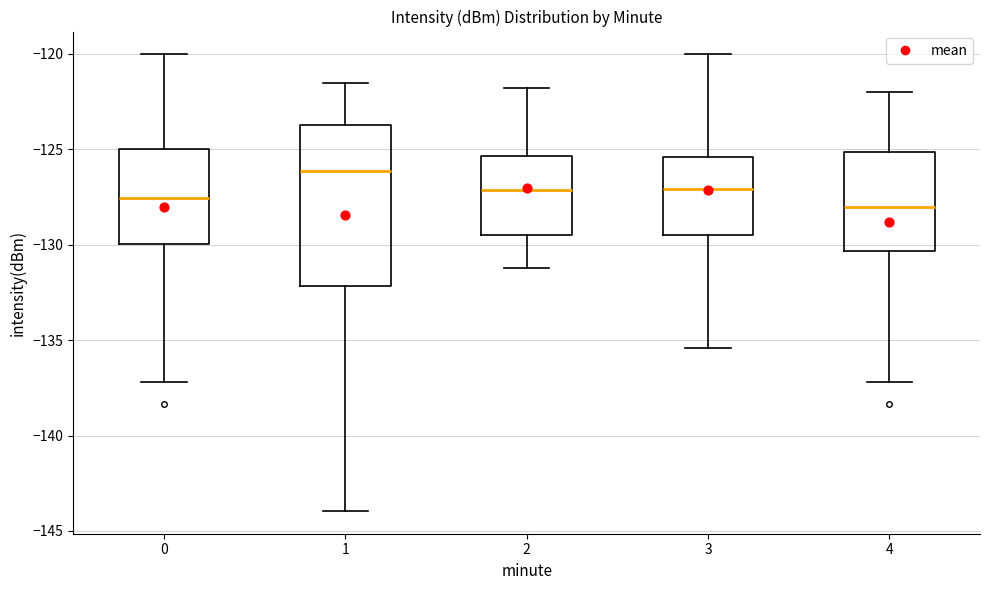

Reading left to right, transcribe this box plot: for each box, give where its median line is, the range the box spans, and where its two whiskers end, as read against the y-axis. The values are not printed on the chart, so give them approximately, as read against the axis.

0: median -127.5, box -130.0 to -125.0, whiskers -137.0 to -120.0
1: median -126.0, box -132.0 to -123.5, whiskers -144.0 to -121.5
2: median -127.0, box -129.5 to -125.5, whiskers -131.0 to -122.0
3: median -127.0, box -129.5 to -125.5, whiskers -135.5 to -120.0
4: median -128.0, box -130.5 to -125.0, whiskers -137.0 to -122.0